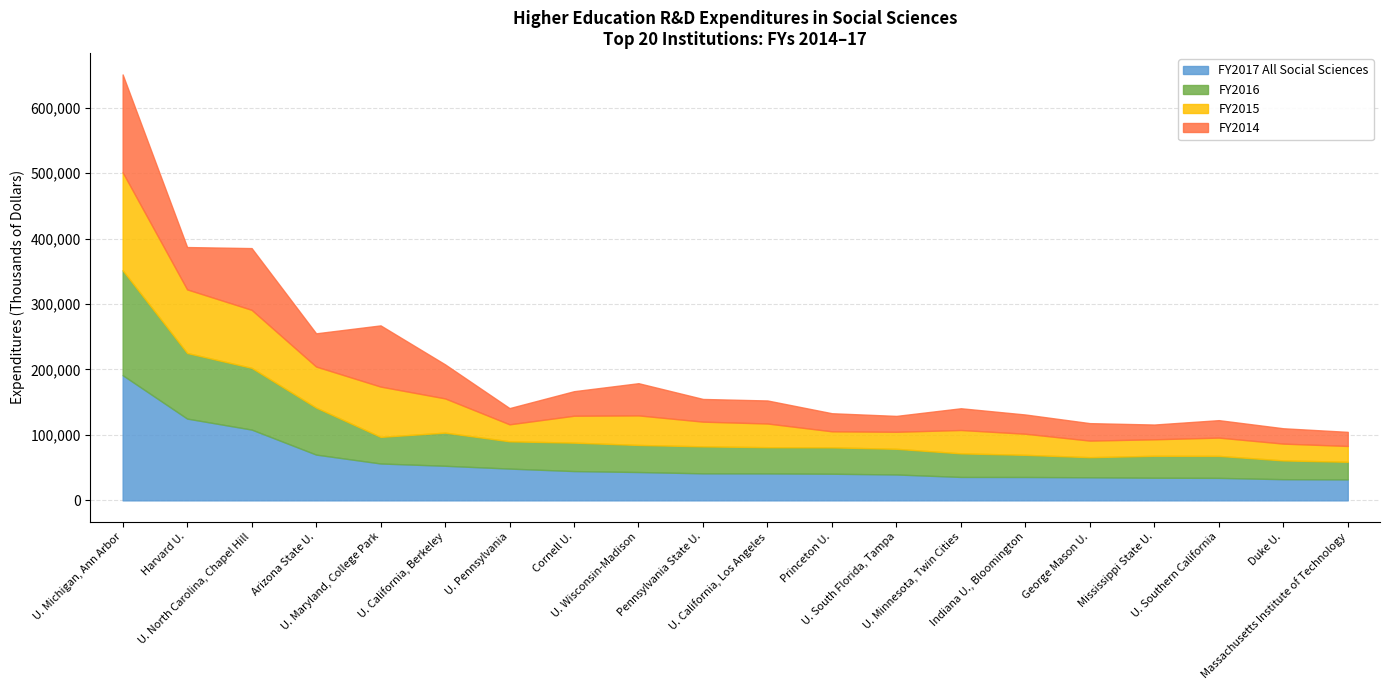

At which label does FY2014 first exceed 34659?

U. Michigan, Ann Arbor